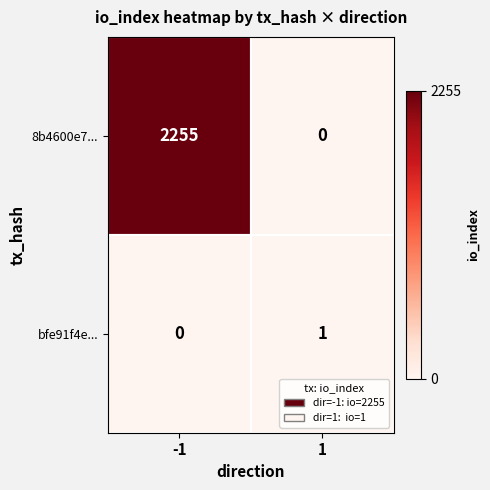

Is it true that 8b4600e7... equals 1128 at -1?

False